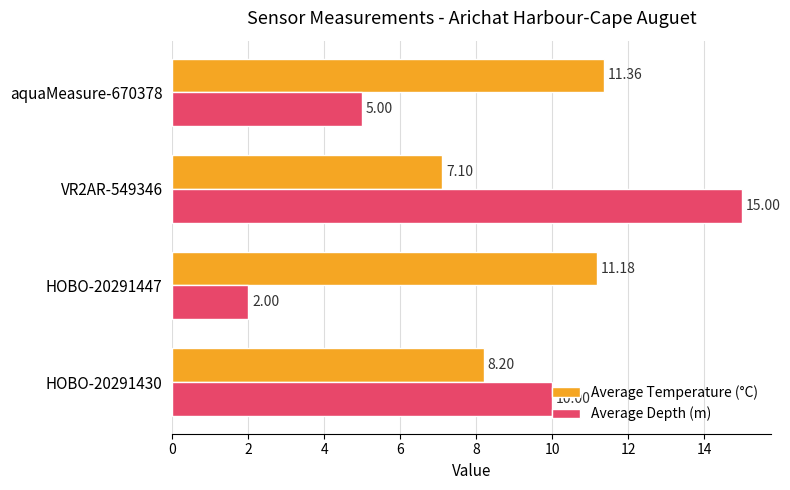

At which category is the sum across all series the highest?

VR2AR-549346